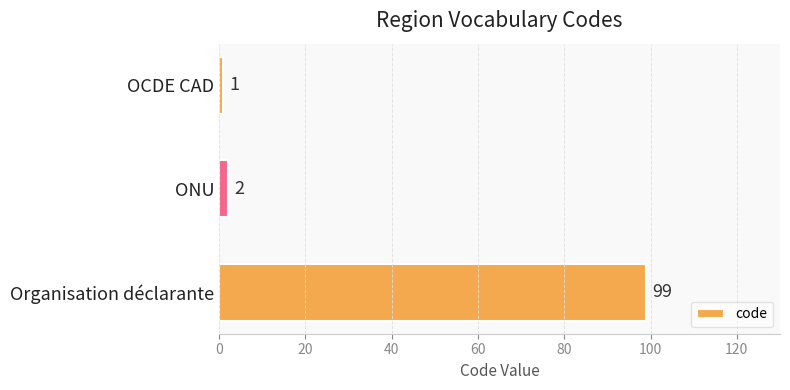

Approximately how many times larger is the value at ONU compared to OCDE CAD?

2.0